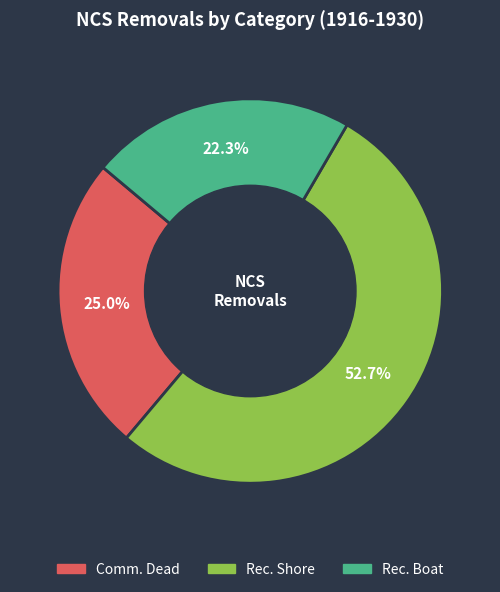

How many segments does this pie chart have?

3